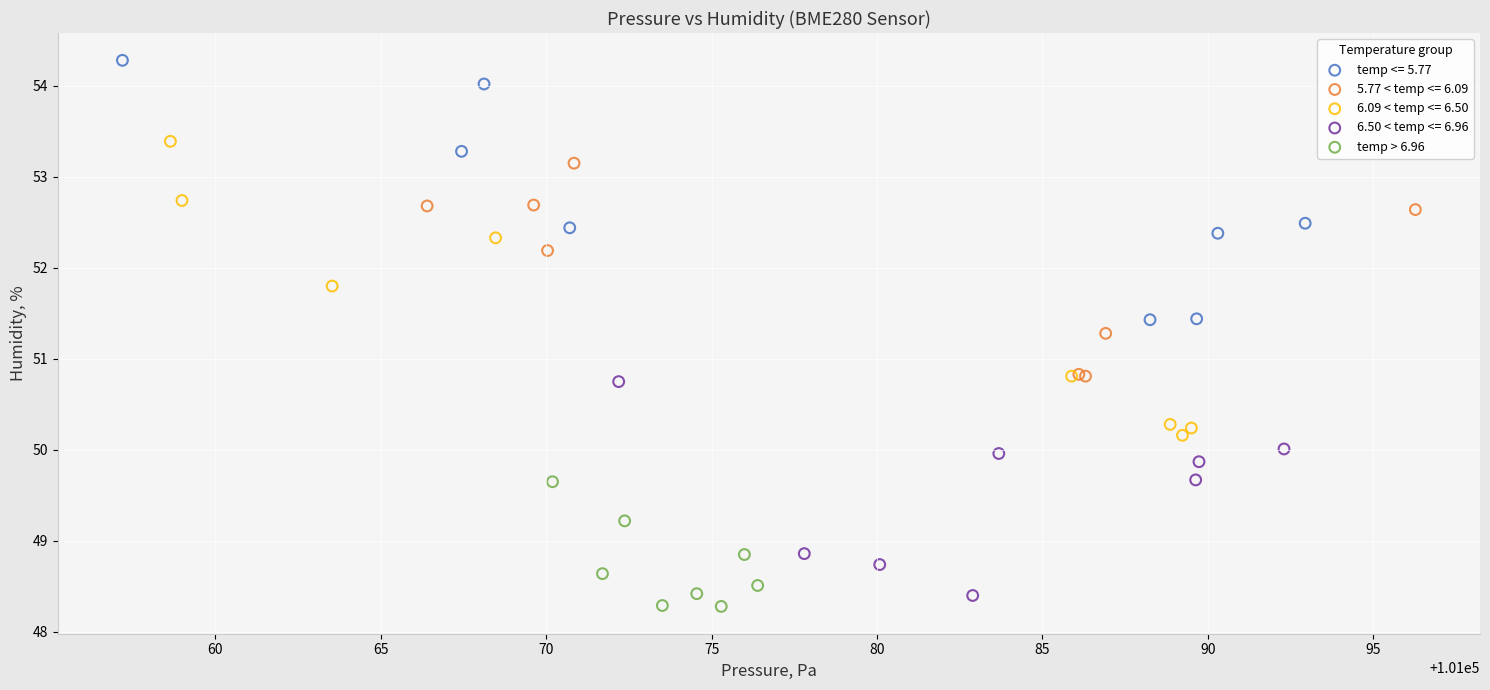

Which series has the widest spread of Y values?

6.09 < temp <= 6.50